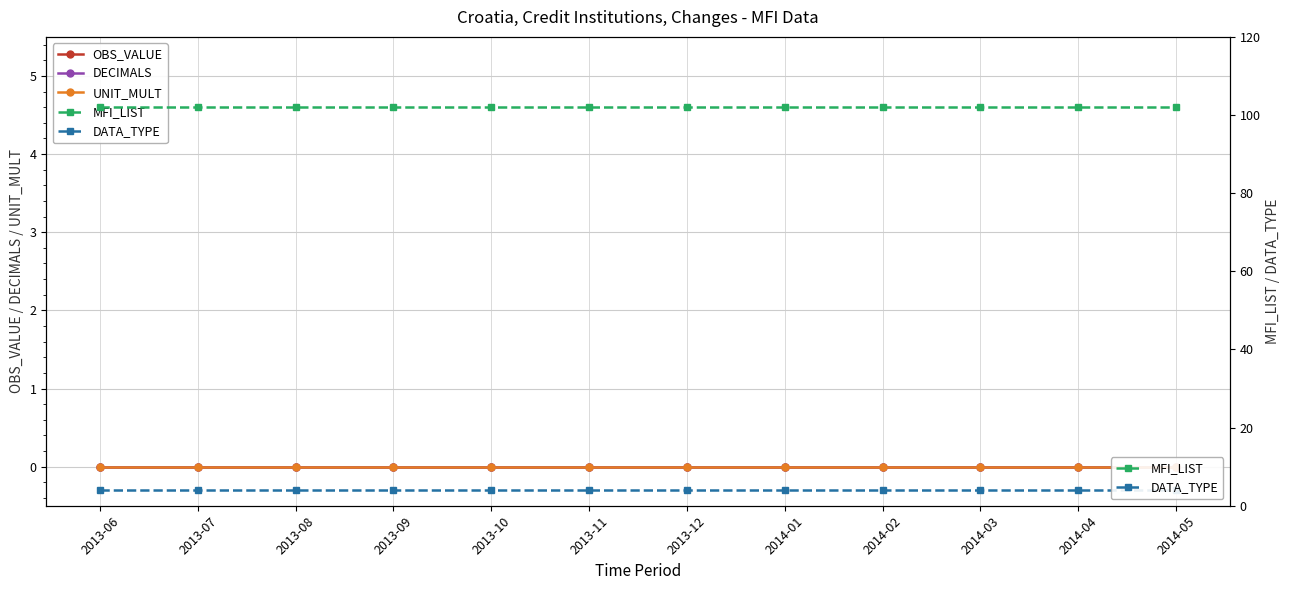

At how many categories does at least one series exceed 5?

12